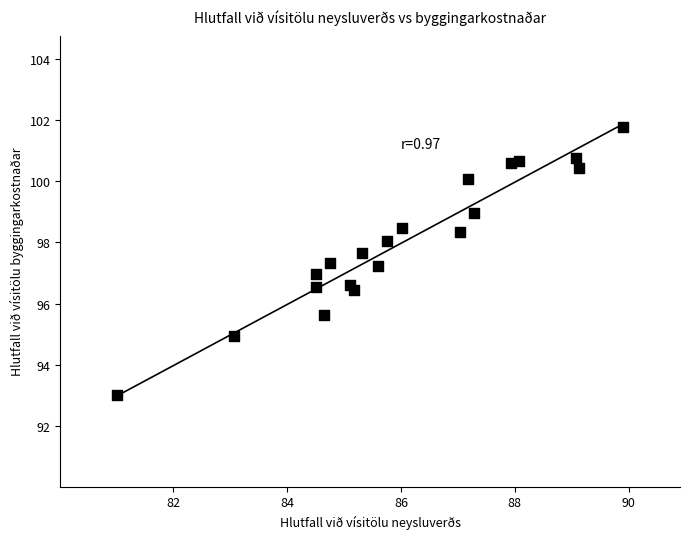

What is the range of X values (max minus min)?

8.9